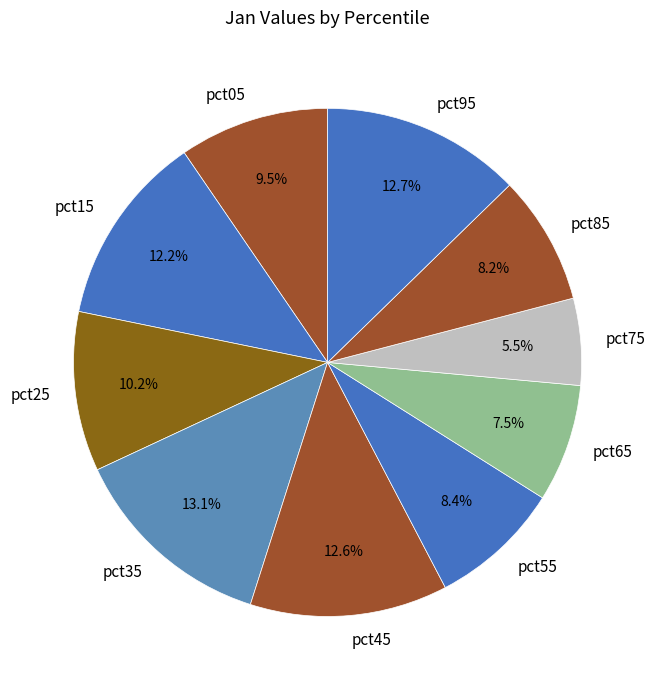

True or false: pct55 accounts for 8% of the total.

True